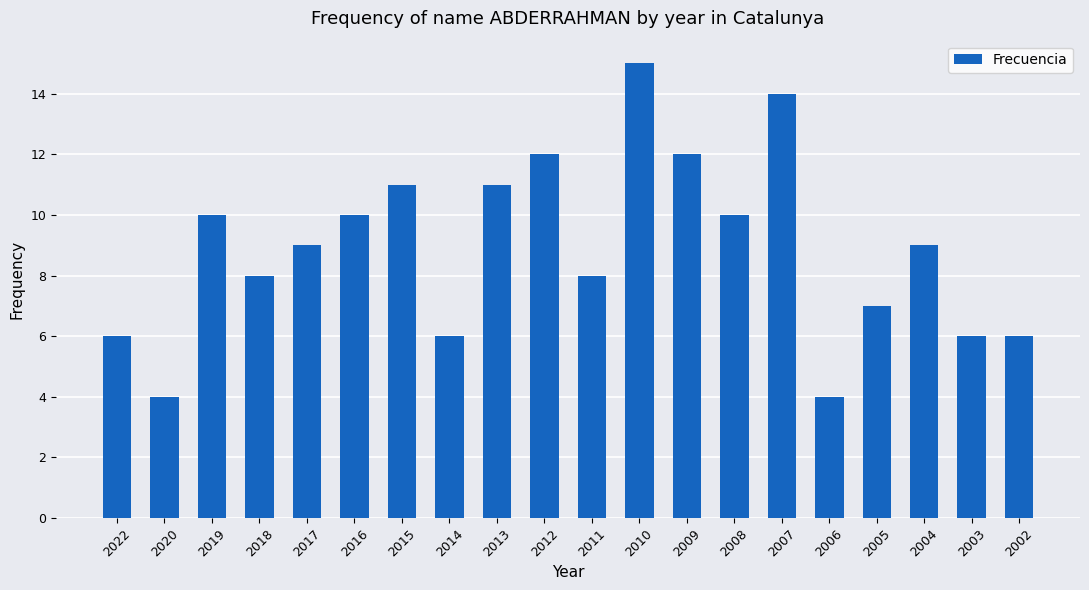

What is the change in value from 2022 to 2016?

+4